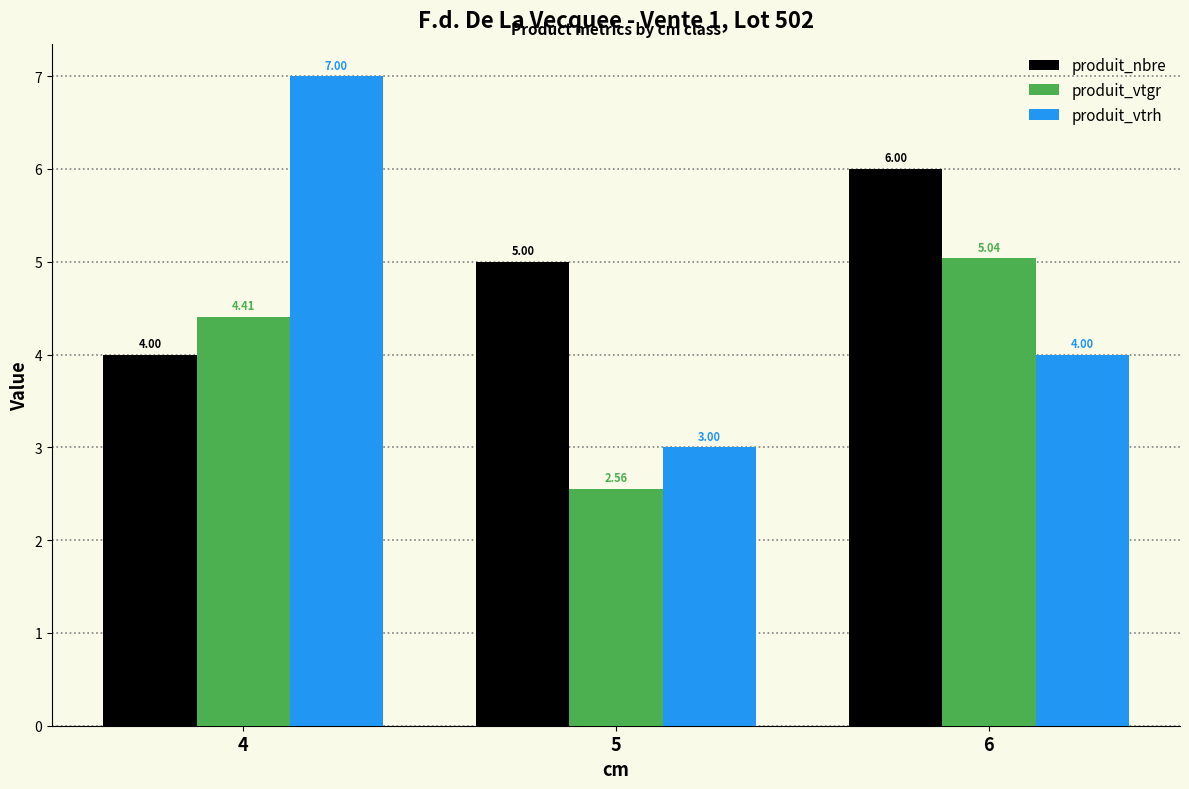

What is the value of the produit_vtgr bar at the 1st from the left?

4.4